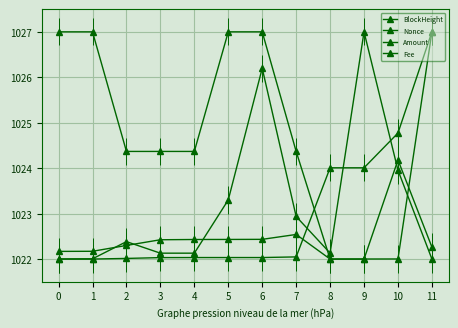

Reading left to right, what are all the values shown in this chart?

BlockHeight: 0=1022.0	1=1022.0	2=1022.0	3=1022.0	4=1022.0	5=1022.0	6=1022.0	7=1022.0	8=1024.0	9=1024.0	10=1024.8	11=1027.0
Nonce: 0=1022.2	1=1022.2	2=1022.3	3=1022.4	4=1022.4	5=1022.4	6=1022.4	7=1022.5	8=1022.0	9=1022.0	10=1022.0	11=1027.0
Amount: 0=1022.0	1=1022.0	2=1022.4	3=1022.1	4=1022.1	5=1023.3	6=1026.2	7=1022.9	8=1022.1	9=1027.0	10=1024.0	11=1022.0
Fee: 0=1027.0	1=1027.0	2=1024.4	3=1024.4	4=1024.4	5=1027.0	6=1027.0	7=1024.4	8=1022.0	9=1022.0	10=1024.2	11=1022.3